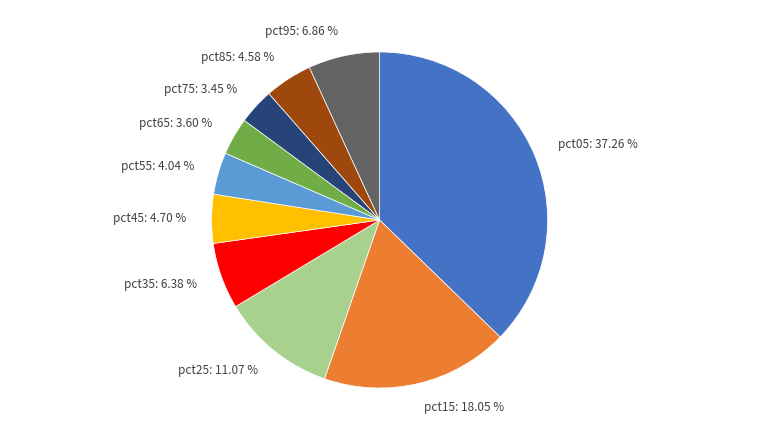

Which slice is the largest?

pct05